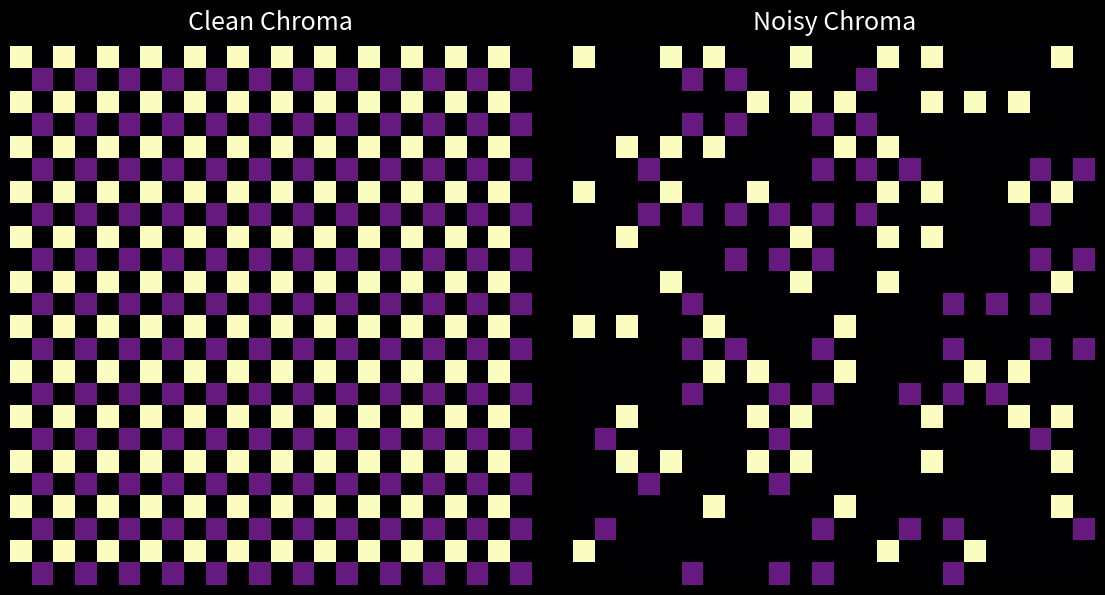

Which has a higher value, 15 or 12?

15